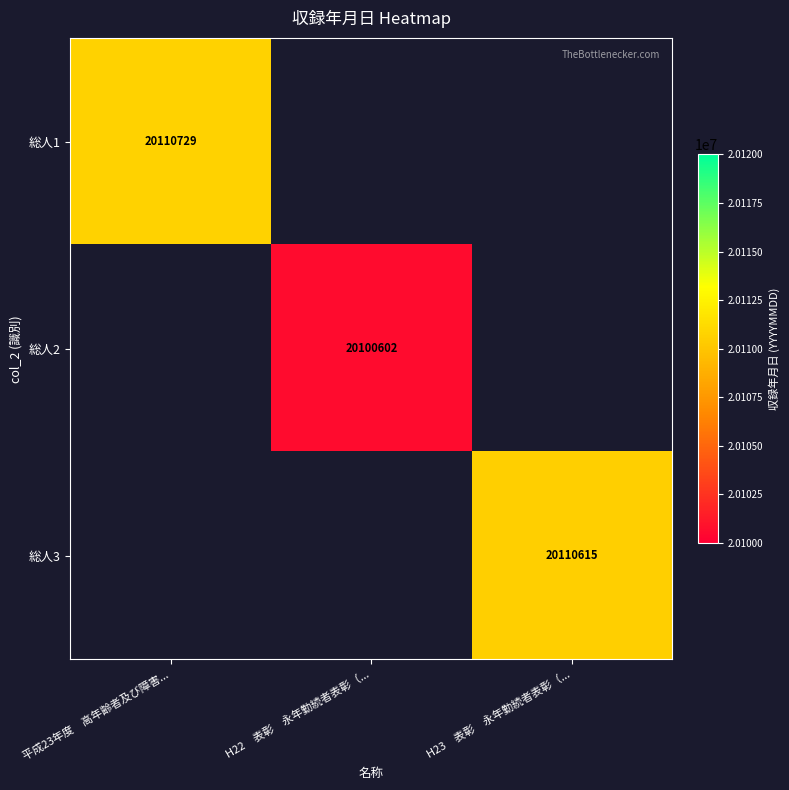

What is the maximum value shown in the chart?

20110729